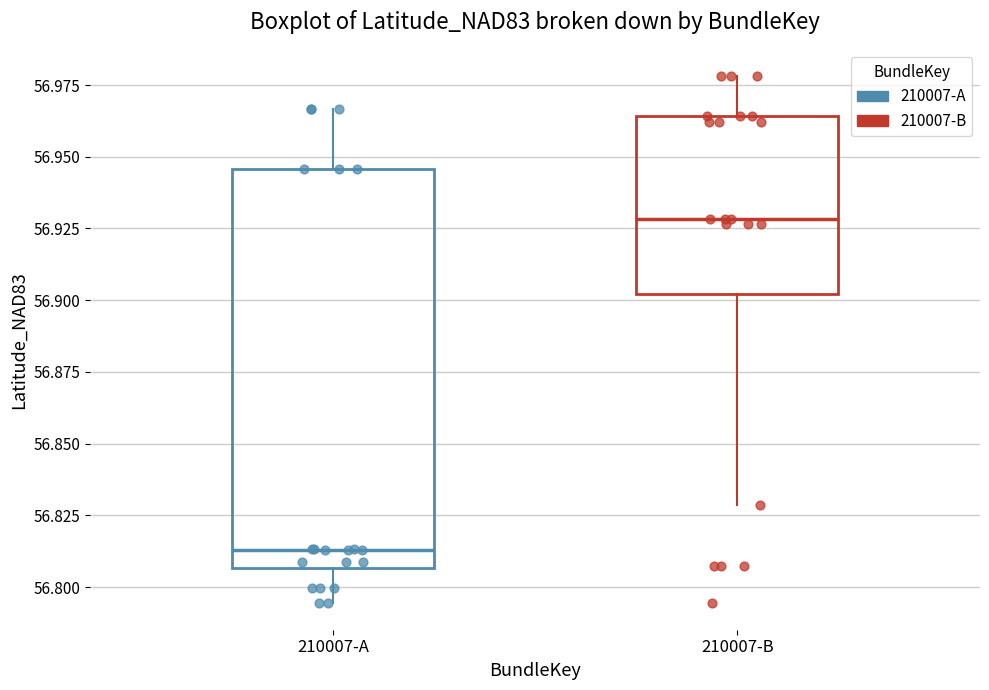

Reading left to right, read every box against the y-axis: the position of its median line, the range the box covers, and the ends of its whiskers. The values are not printed on the chart, so give them approximately, as read against the axis.

210007-A: median 56.815, box 56.805 to 56.945, whiskers 56.795 to 56.965
210007-B: median 56.930, box 56.900 to 56.965, whiskers 56.830 to 56.980